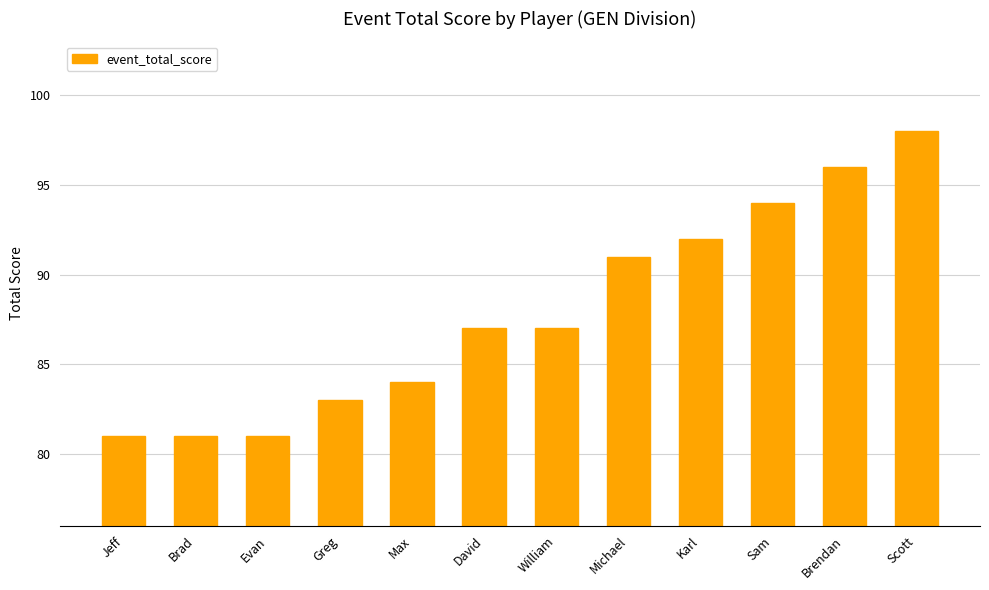

How many categories are shown in the chart?

12